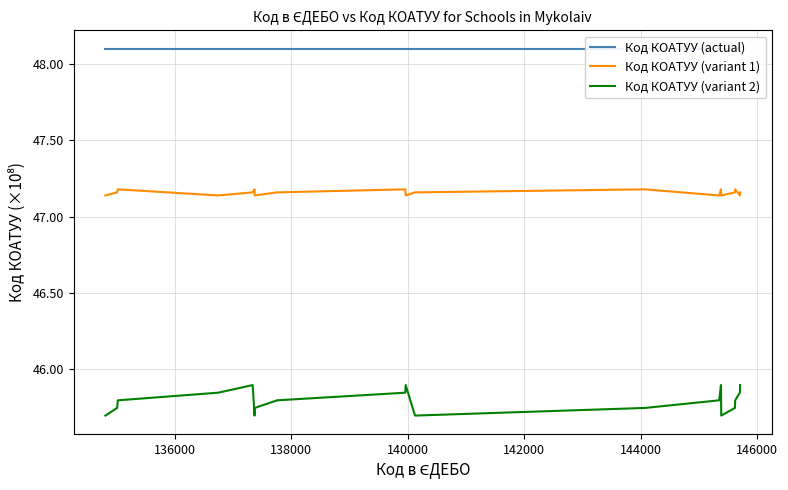

True or false: Код КОАТУУ (variant 2) and Код КОАТУУ (variant 1) cross at least once.

False